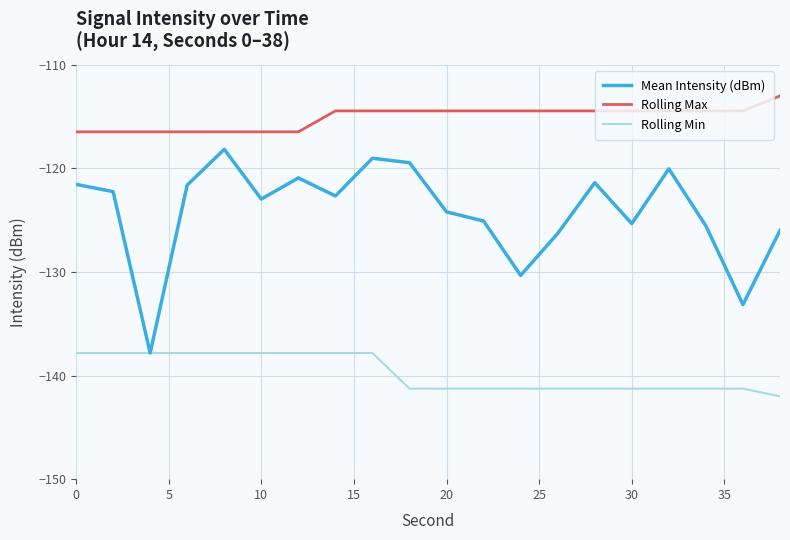

Which series has the widest spread of values?

Mean Intensity (dBm)